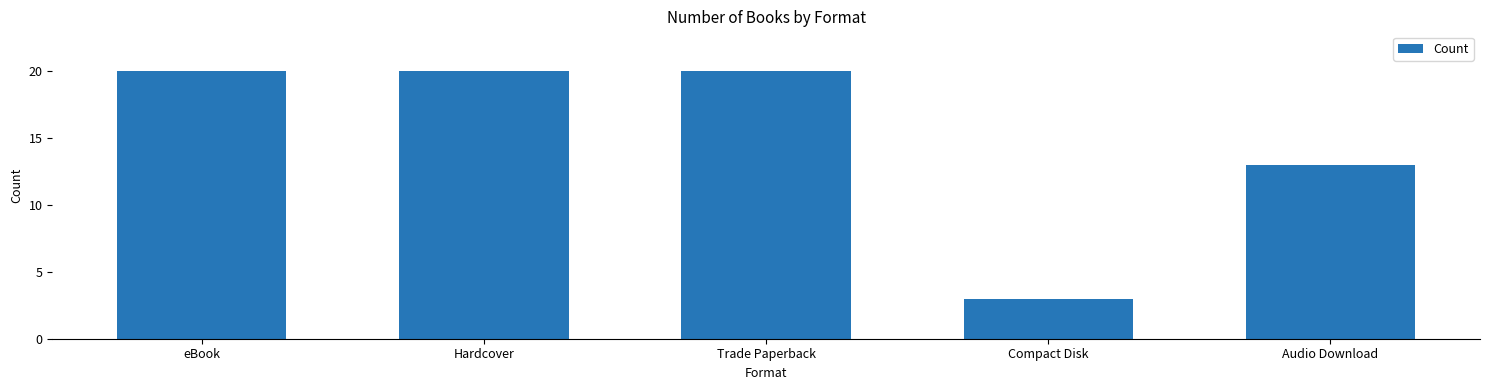

What is the change in value from Trade Paperback to Compact Disk?

-17